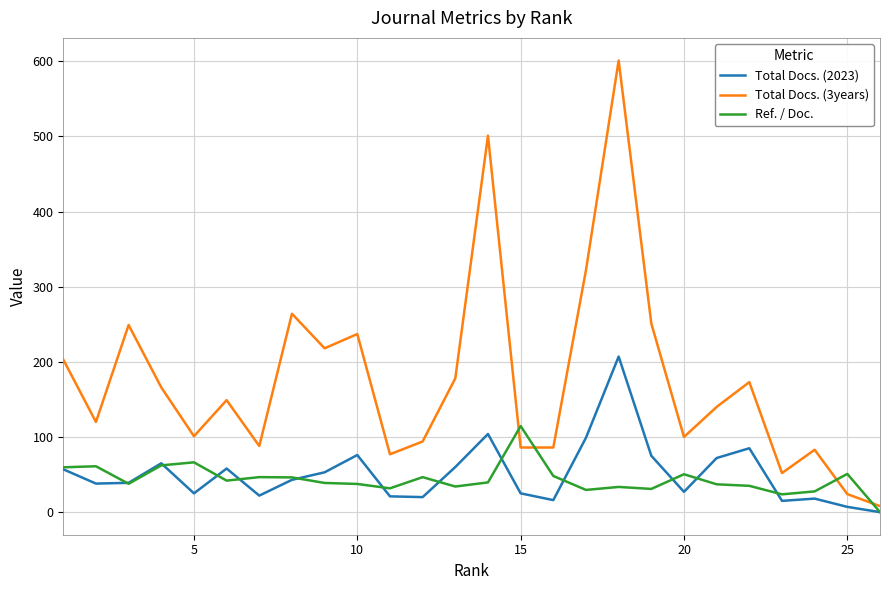

Which series has the largest total across all categories?

Total Docs. (3years)